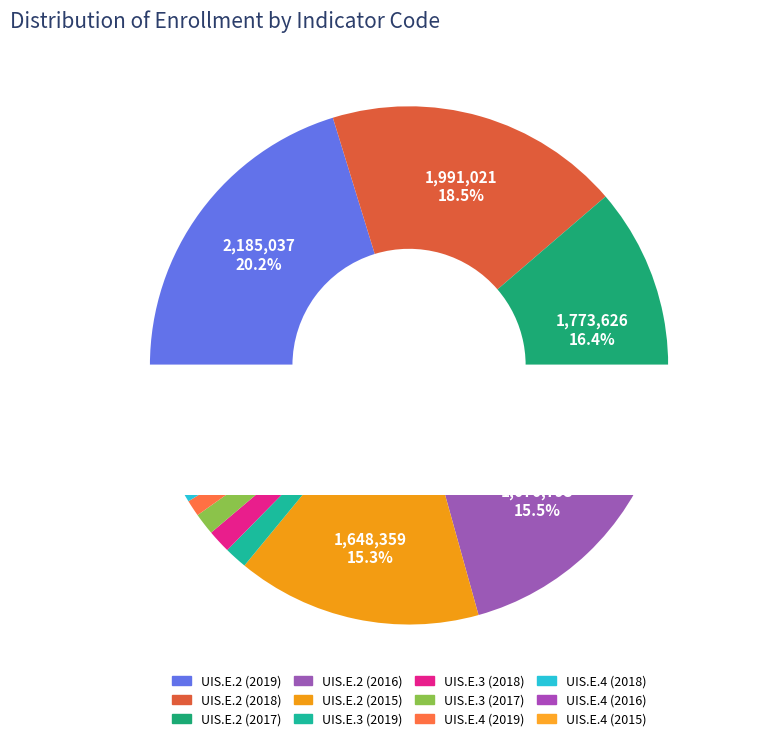

To the nearest percent, what is the average slice percentage?

8%